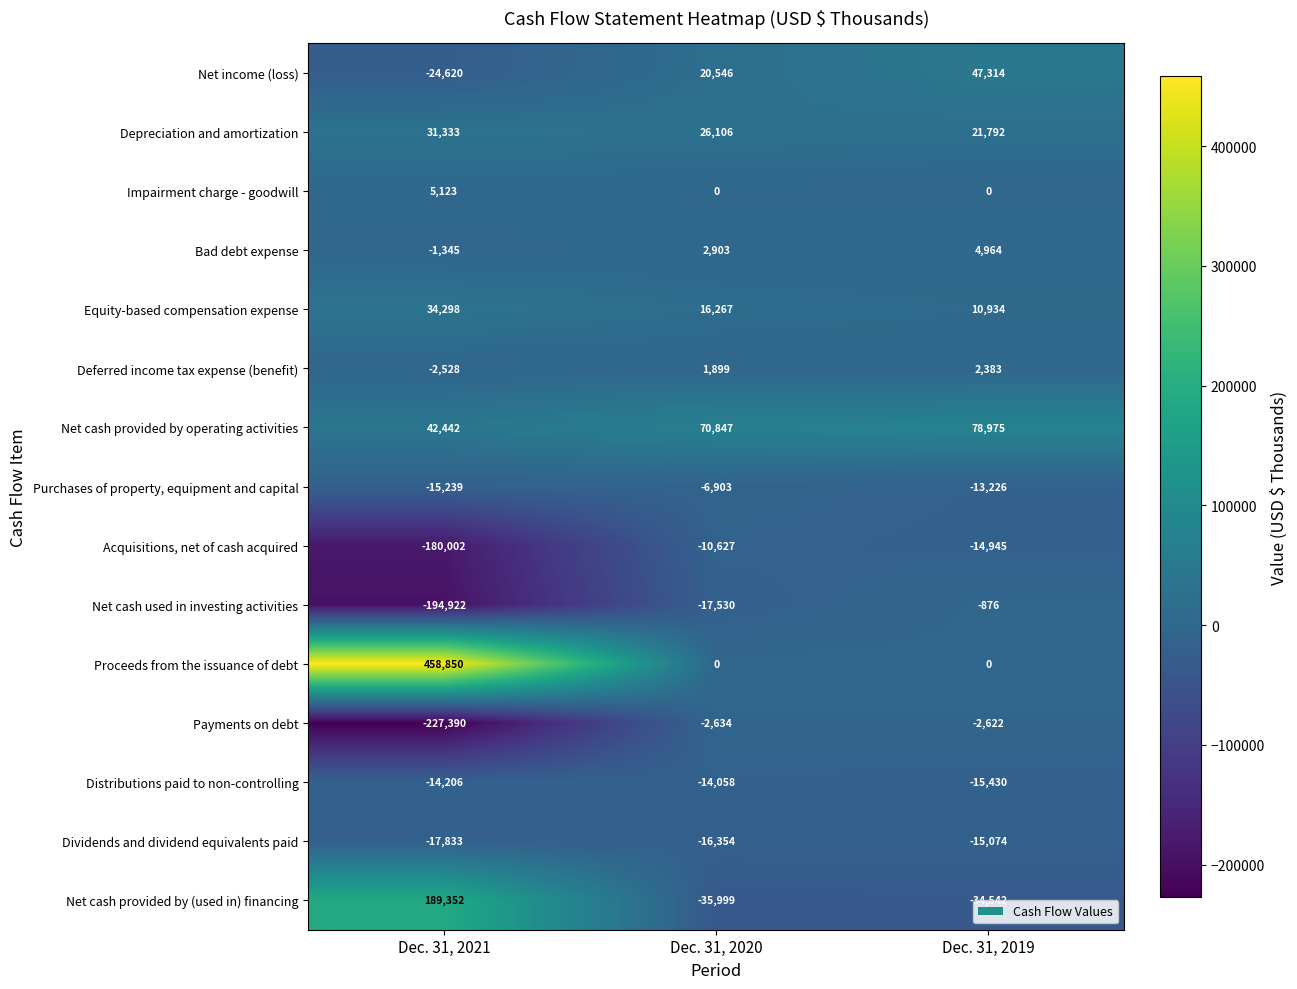

Where is Net income (loss) nearest to the value 11347?

Dec. 31, 2020